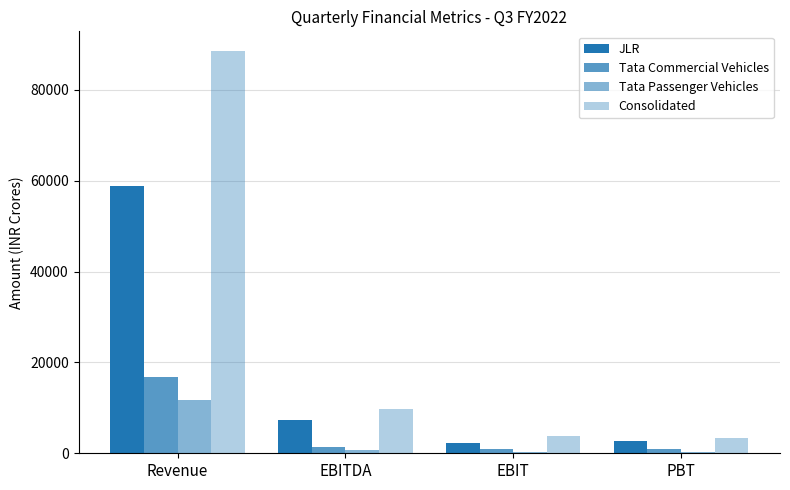

What is the difference between the highest and lowest values at Revenue?

76818